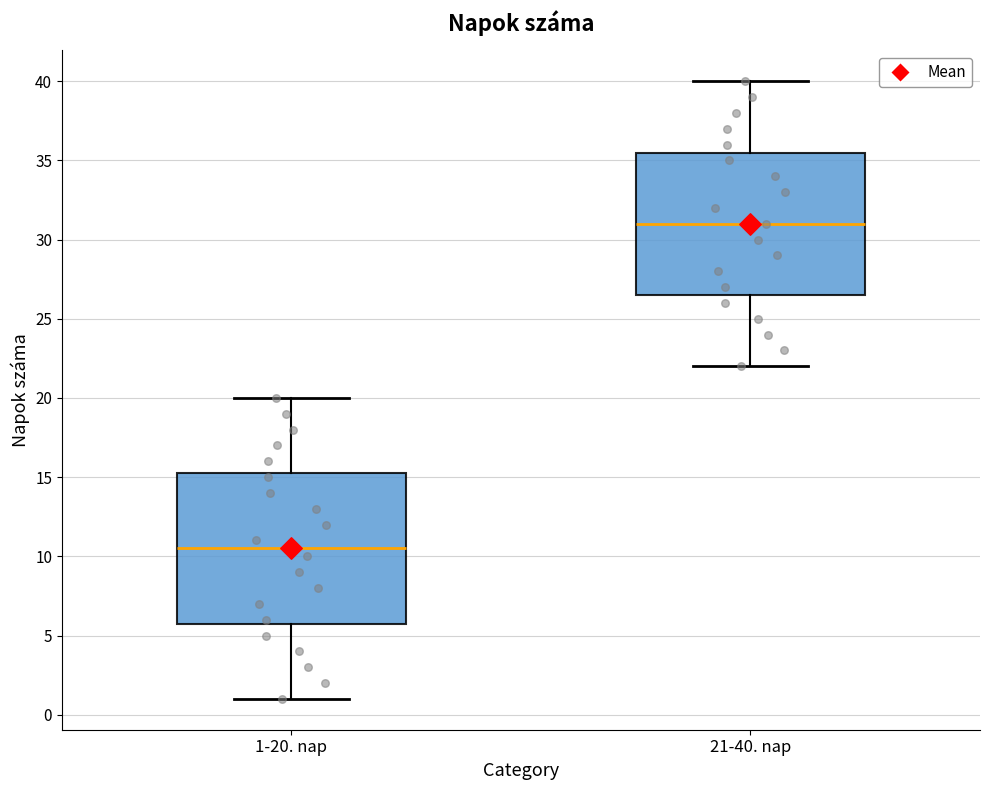

Where does the upper whisker of the box for 21-40. nap end on the y-axis? The values are not printed on the chart, so give them approximately, as read against the axis.

40.0